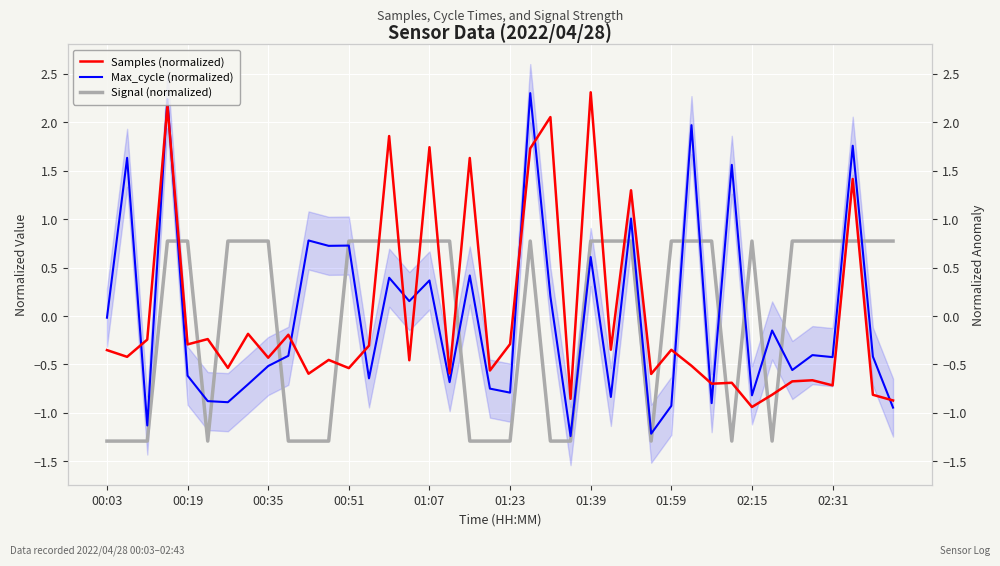

Which series ends up on top after the final intersection of Max_cycle (normalized) and Samples (normalized)?

Samples (normalized)